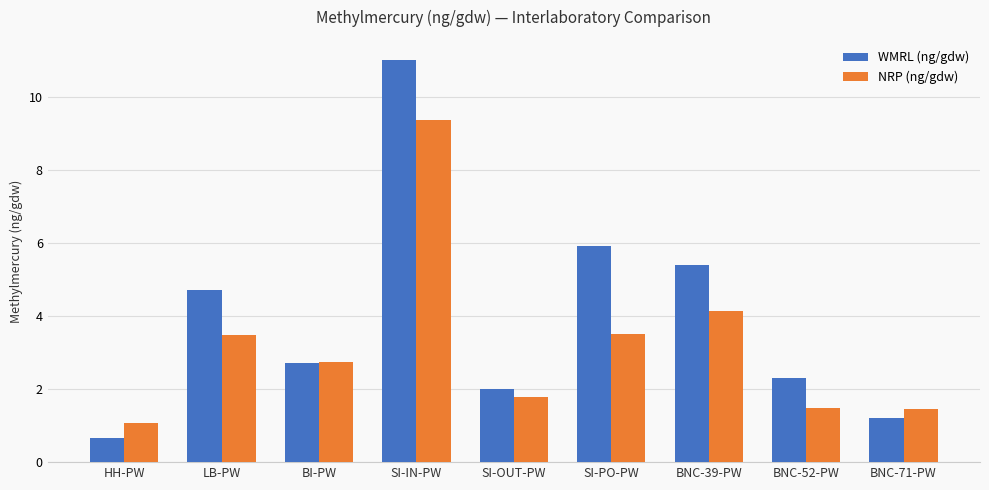

What is the label of the 4th bar from the right?

SI-PO-PW